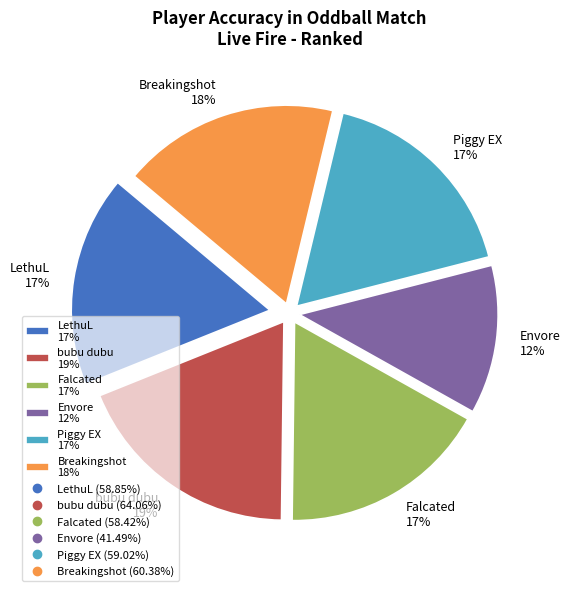

The Piggy EX slice represents 17% of the pie. True or false?

True